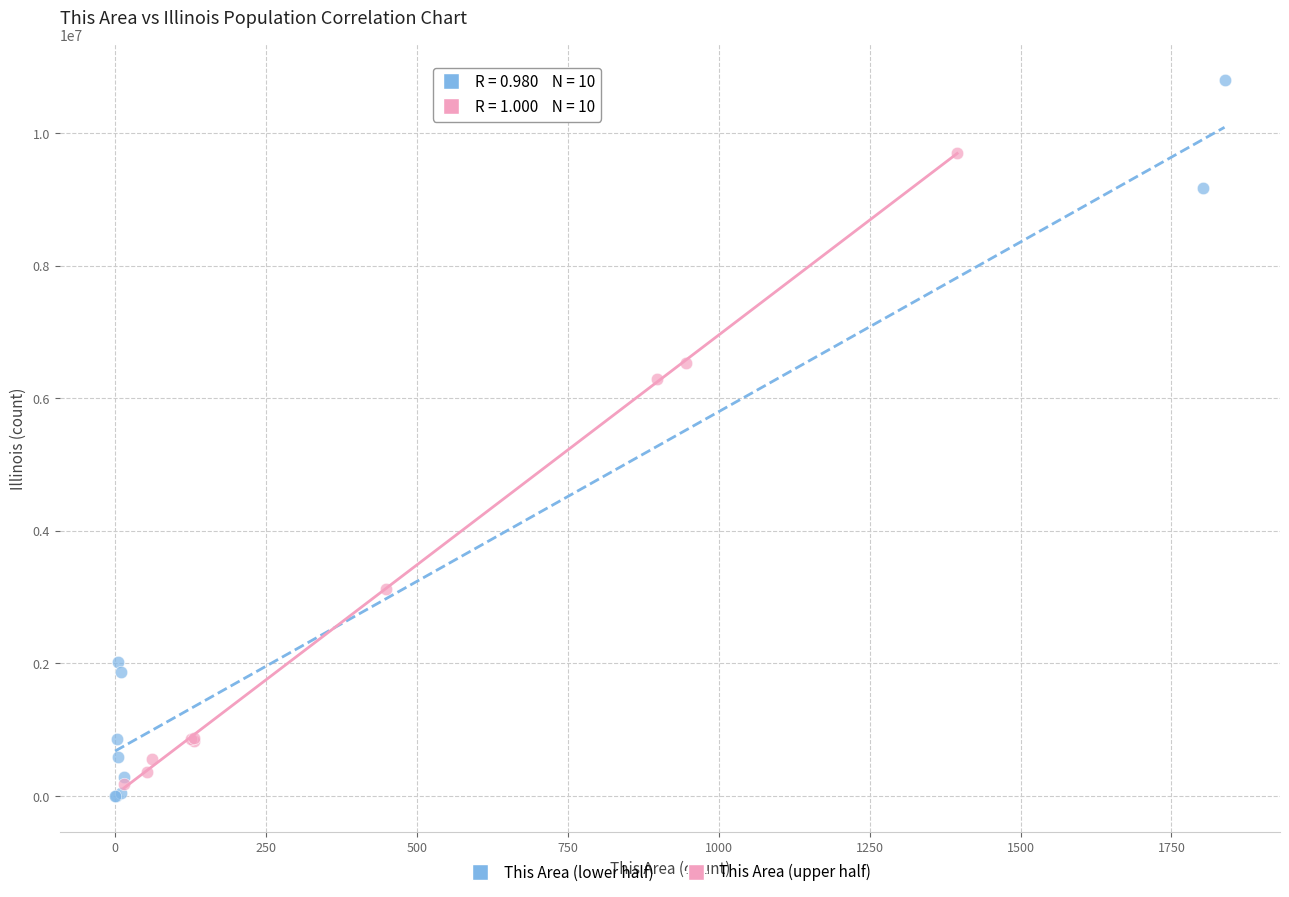

Which series reaches the maximum Y coordinate?

This Area (lower half)